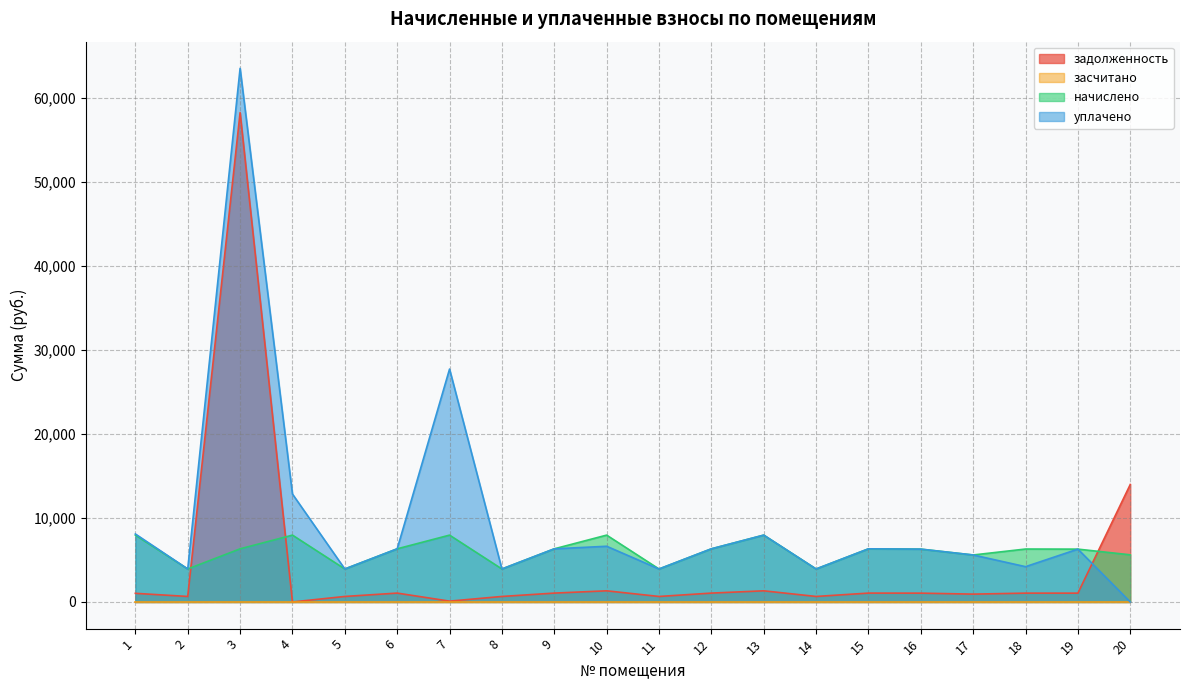

How many positive values does the уплачено series have?

19